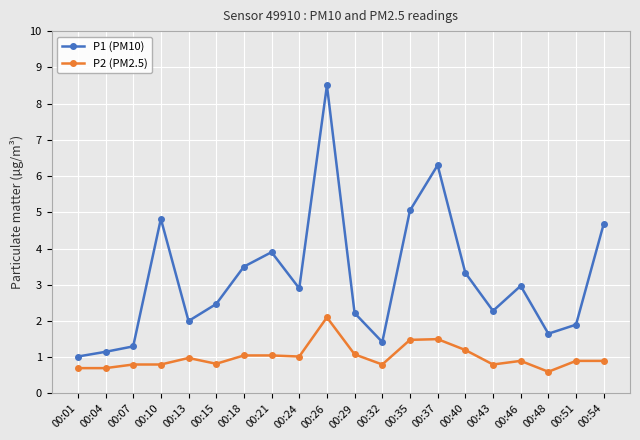

Where is the first local maximum for P1 (PM10)?

00:10